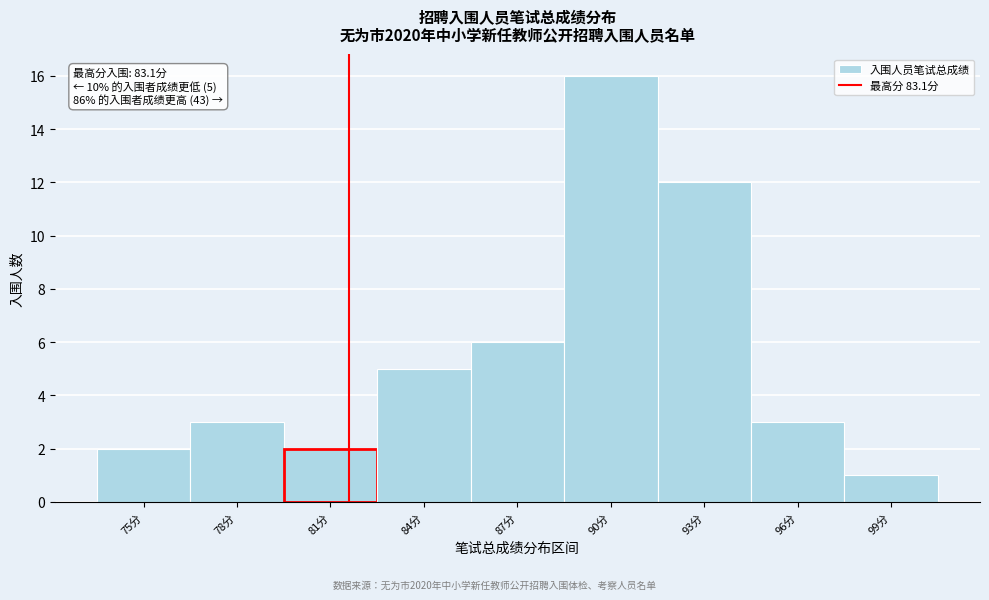

Reading left to right, list all the values displayed in this chart.

2	3	2	5	6	16	12	3	1